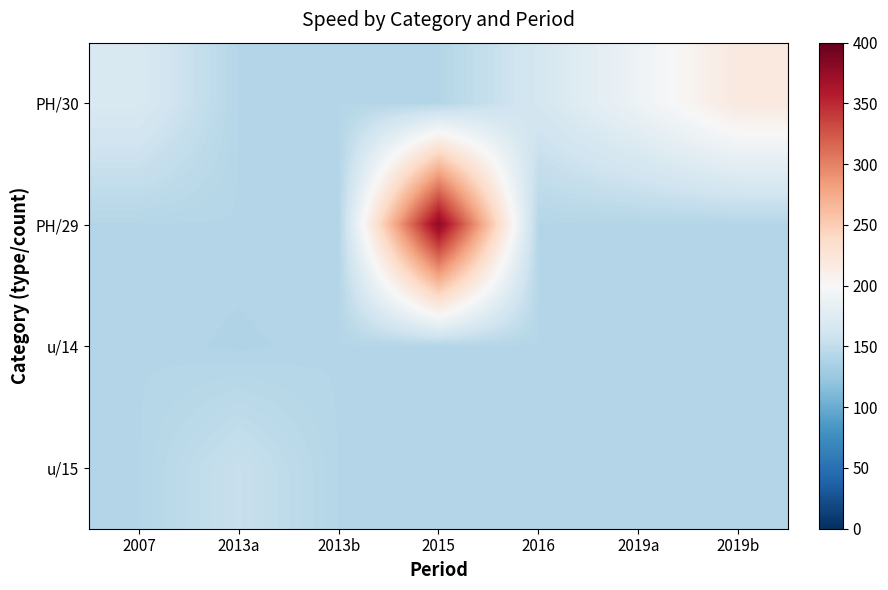

Rank the series at 2016 from highest to lowest value.

PH/30, PH/29, u/14, u/15